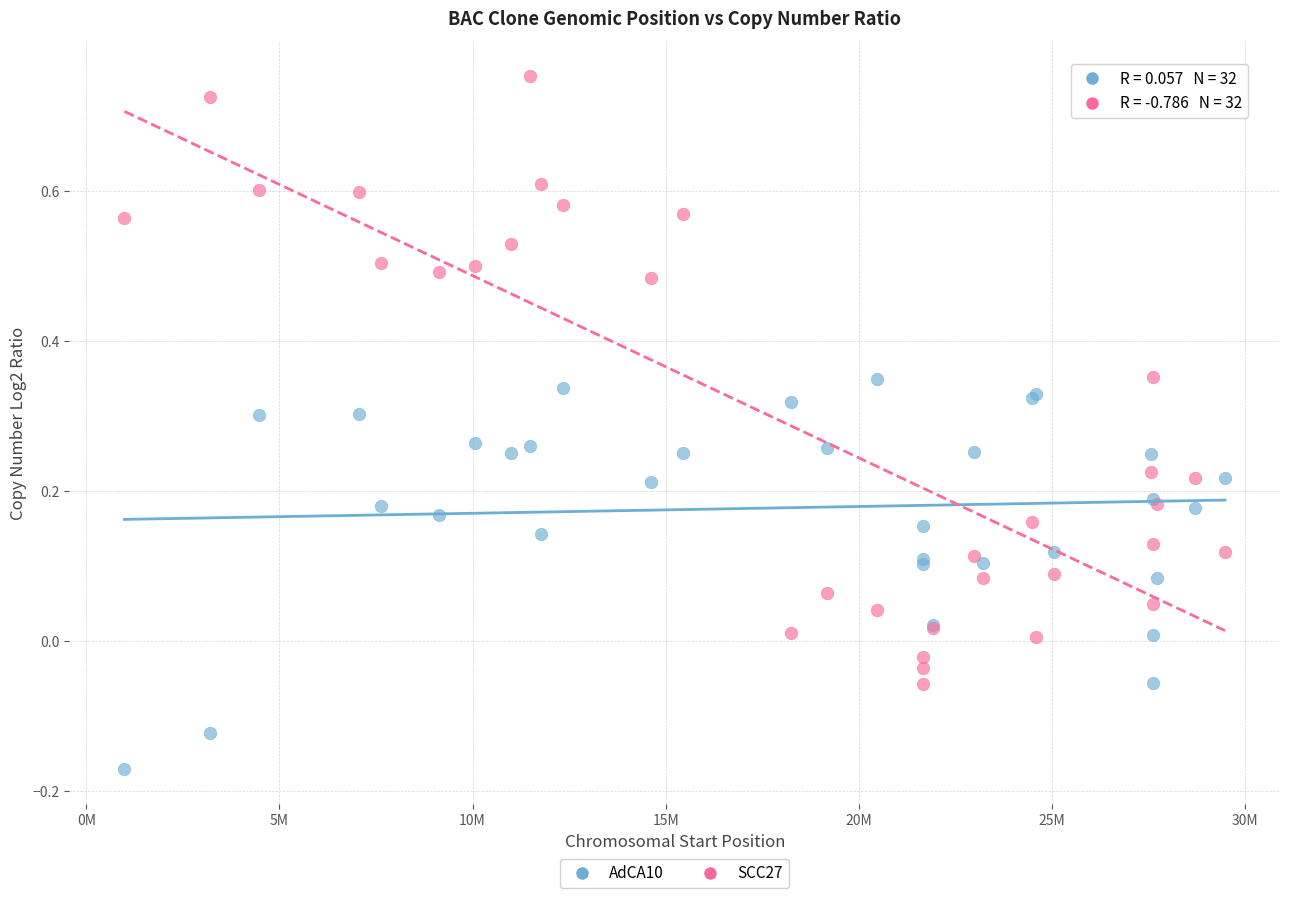

What is the X range (max minus min) for the scatter plot?

28494969.0